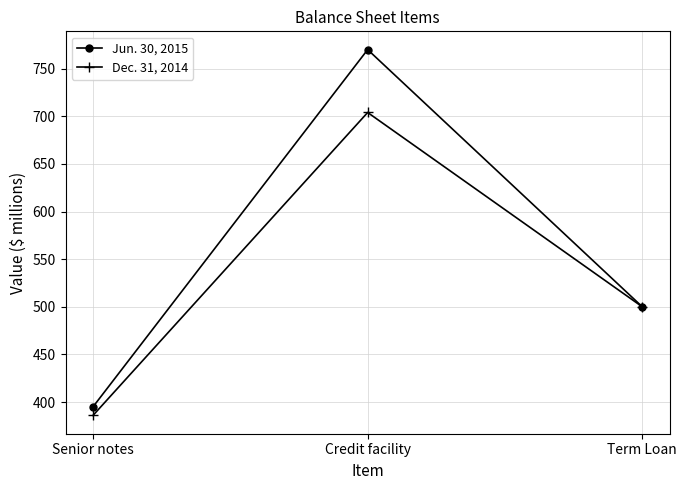

Which series has the largest total across all categories?

Jun. 30, 2015